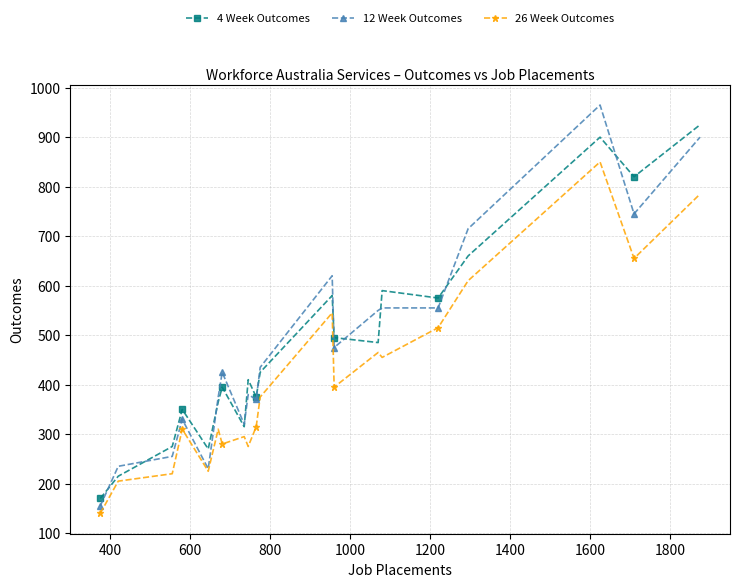

What is the value of the 4 Week Outcomes point at the 10th from the left?

375